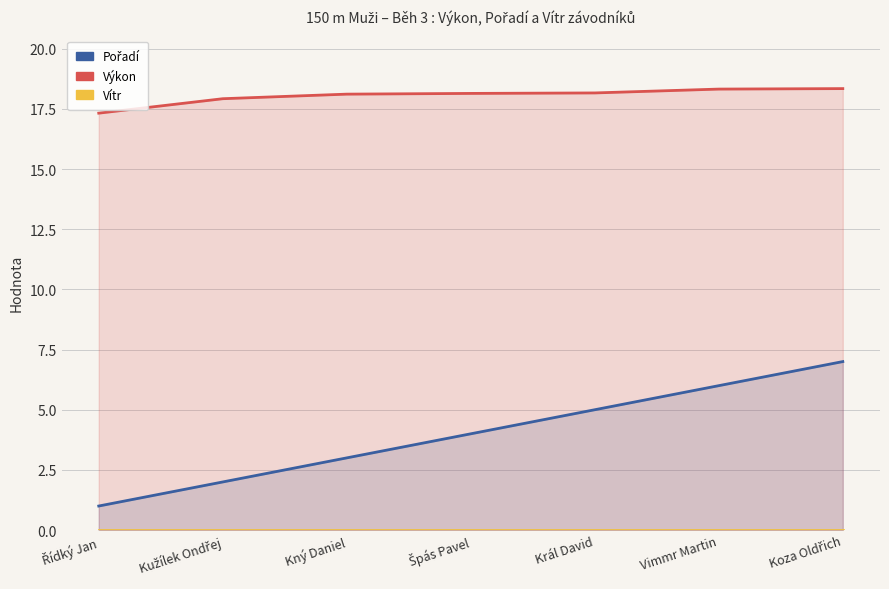

Which category has the highest value in the Pořadí series?

Koza Oldřich